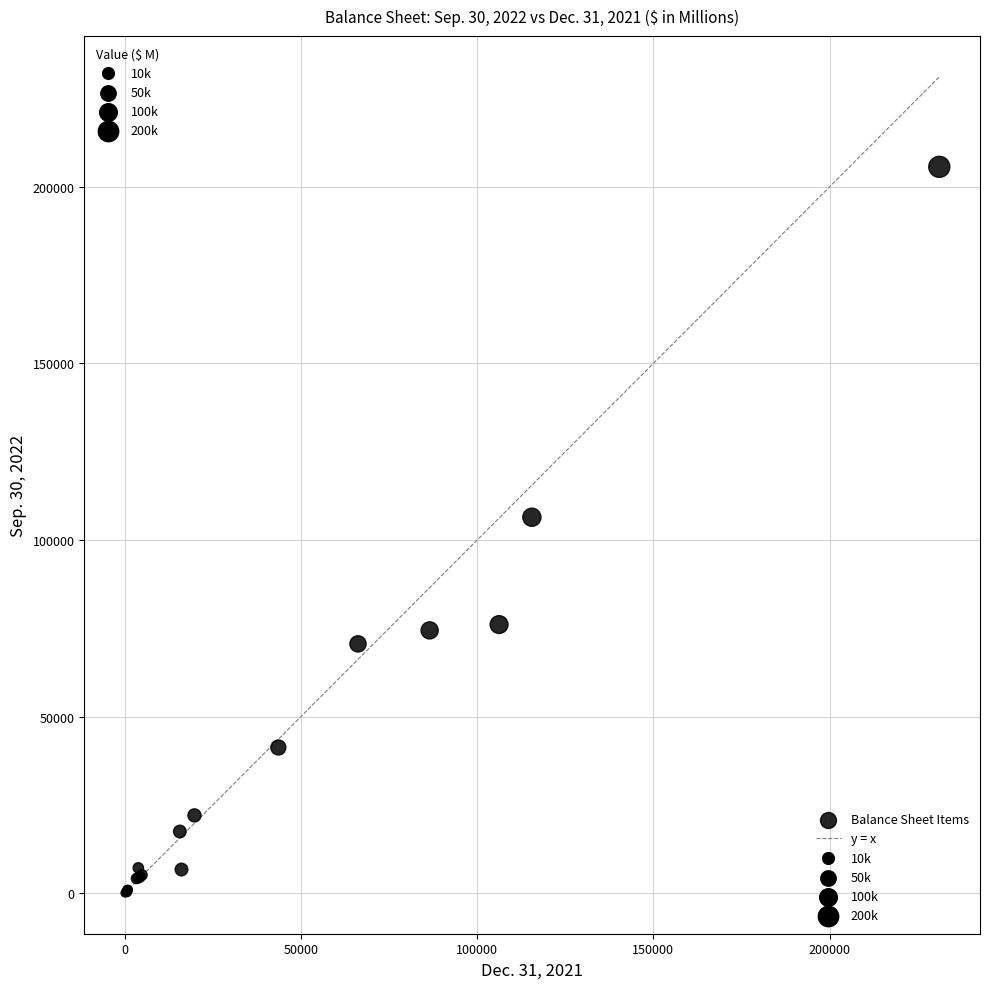

What Y value in the scatter plot is closest to 102875?

106456